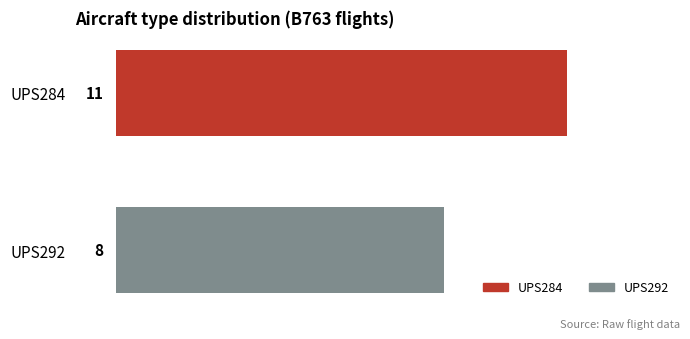

What are all the series names shown in the legend?

UPS284, UPS292